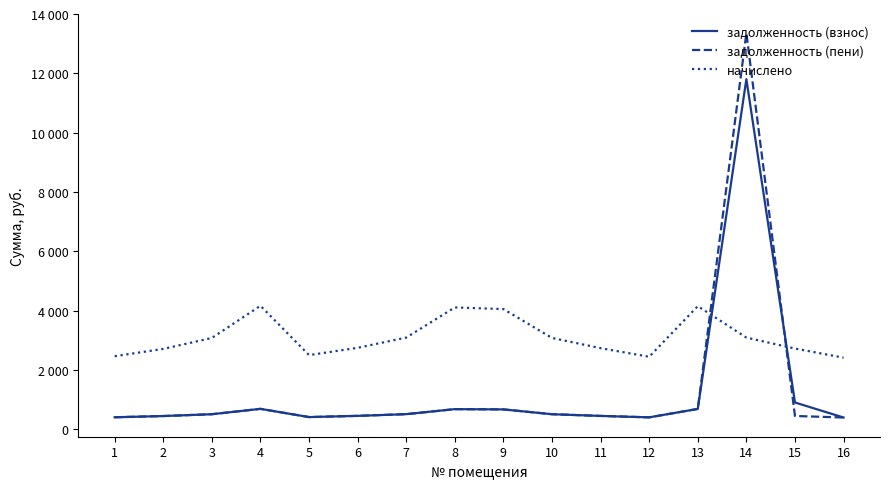

What is the sum of the начислено values at 3 and 8?

7196.4